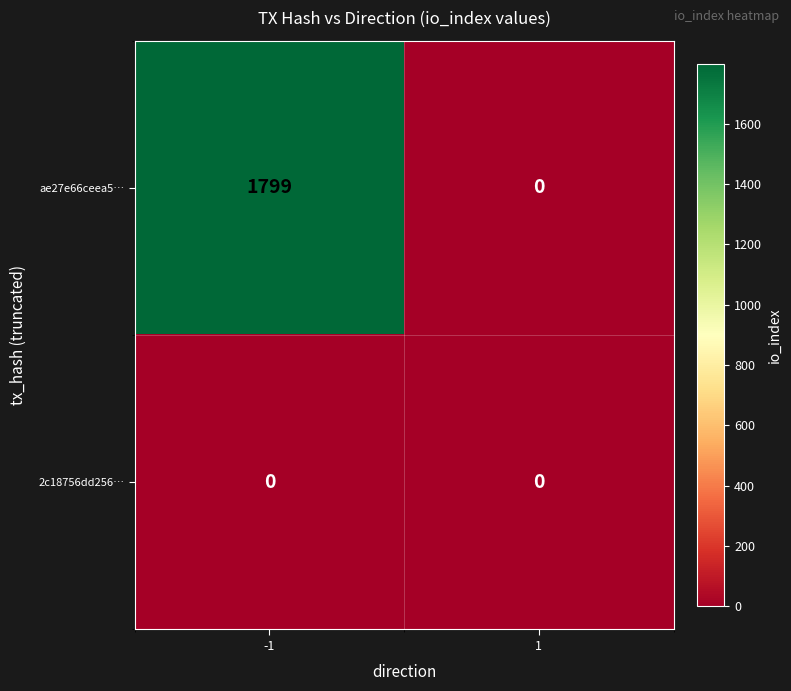

List the series in order of their overall mean, lowest first.

2c18756dd256…, ae27e66ceea5…